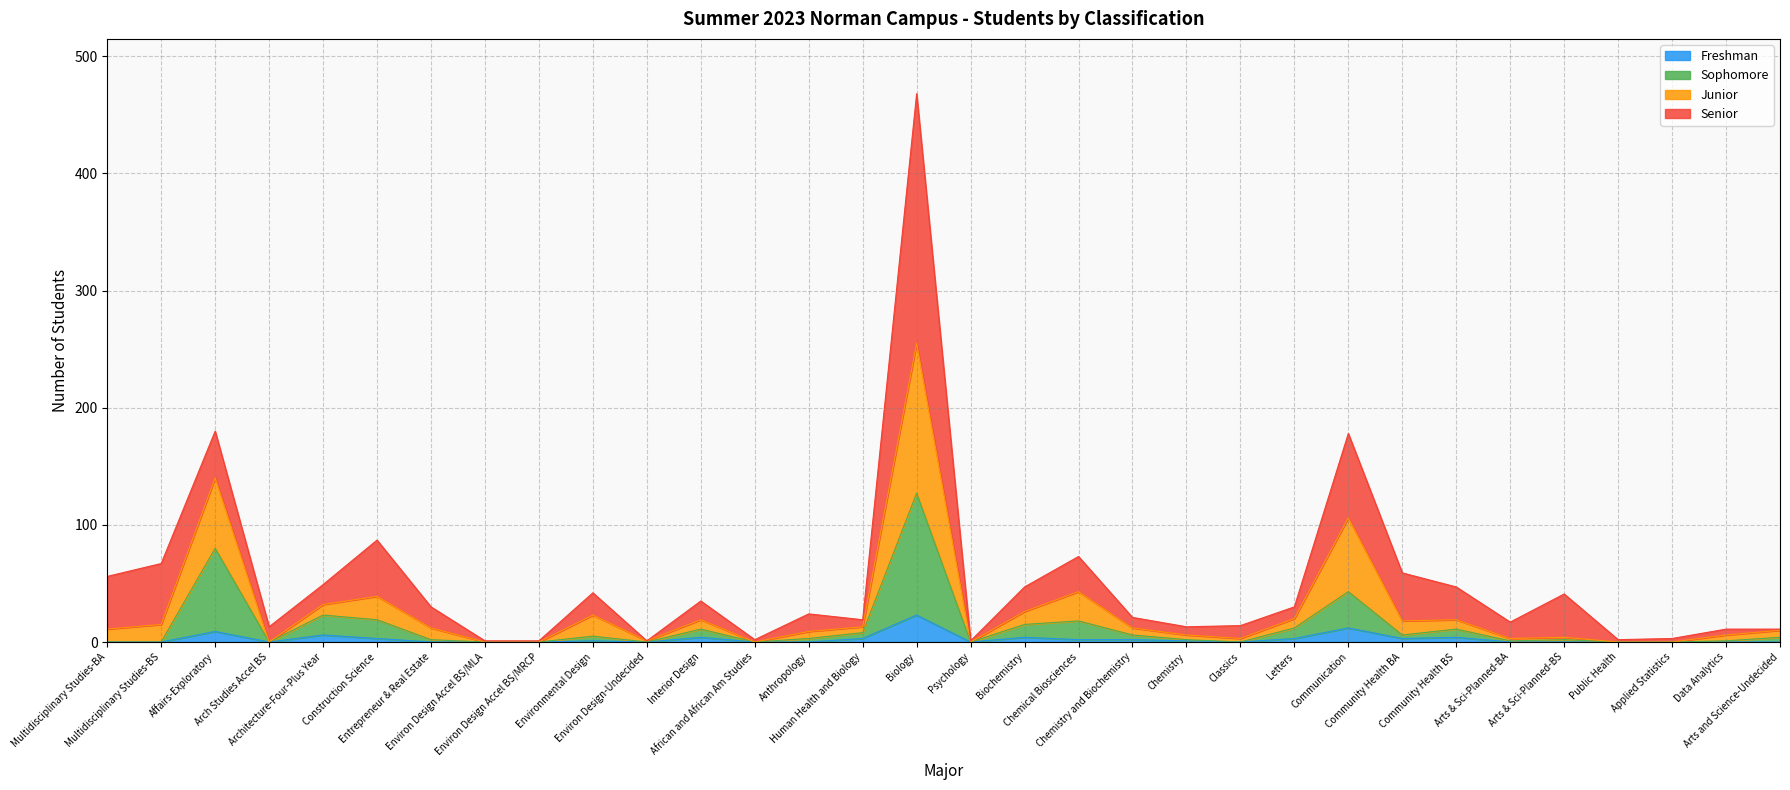

What is the greatest value displayed?

468